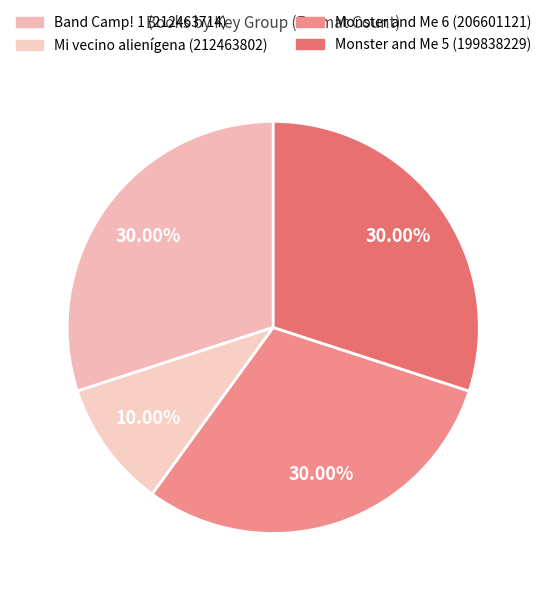

Does any single category account for the majority?

No